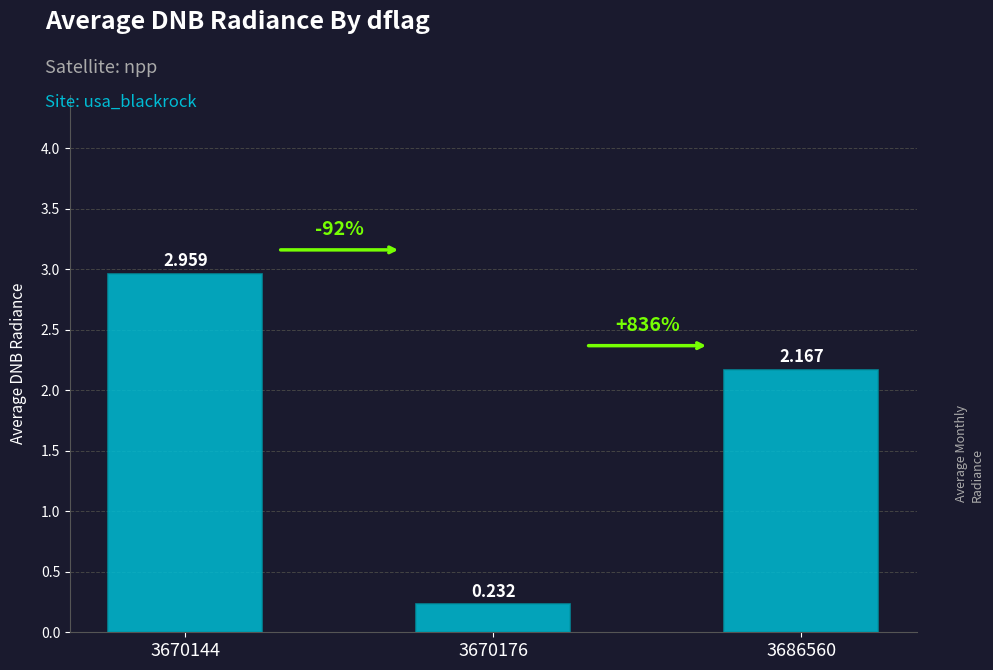

What is the smallest value displayed?

0.2